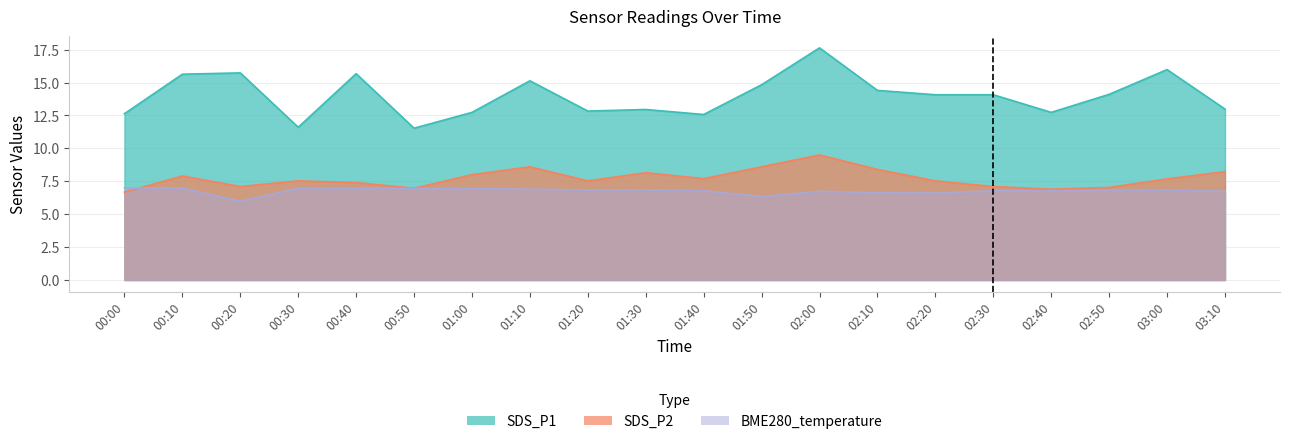

Rank the categories by SDS_P2 value from highest to lowest.

02:00, 01:10, 01:50, 02:10, 03:10, 01:30, 01:00, 00:10, 01:40, 03:00, 00:30, 01:20, 02:20, 00:40, 00:20, 02:30, 02:50, 00:50, 02:40, 00:00